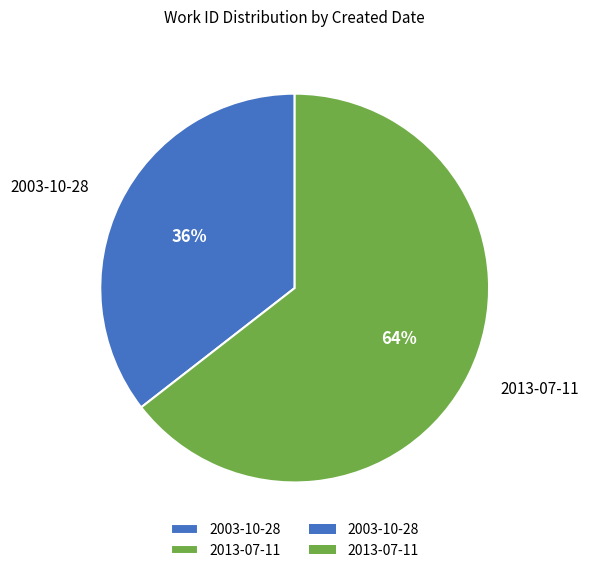

How many slices are in this pie chart?

2